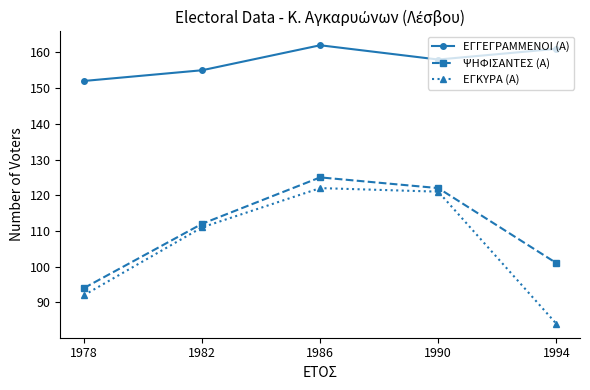

Where does the ΕΓΓΕΓΡΑΜΜΕΝΟΙ (Α) series first go above 158?

1986